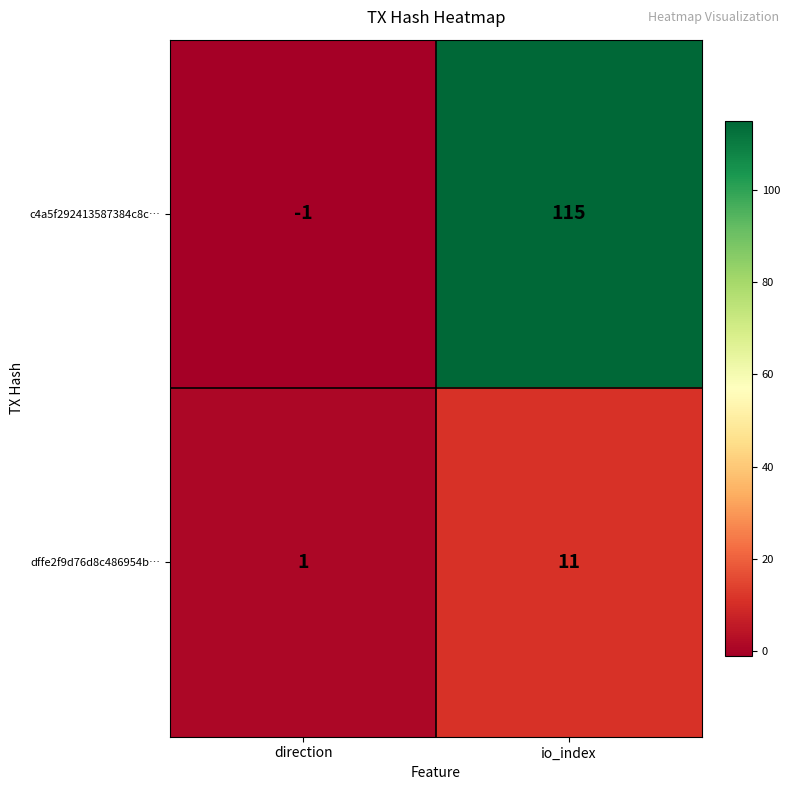

What is the average value of the dffe2f9d76d8c486954b… series?

6